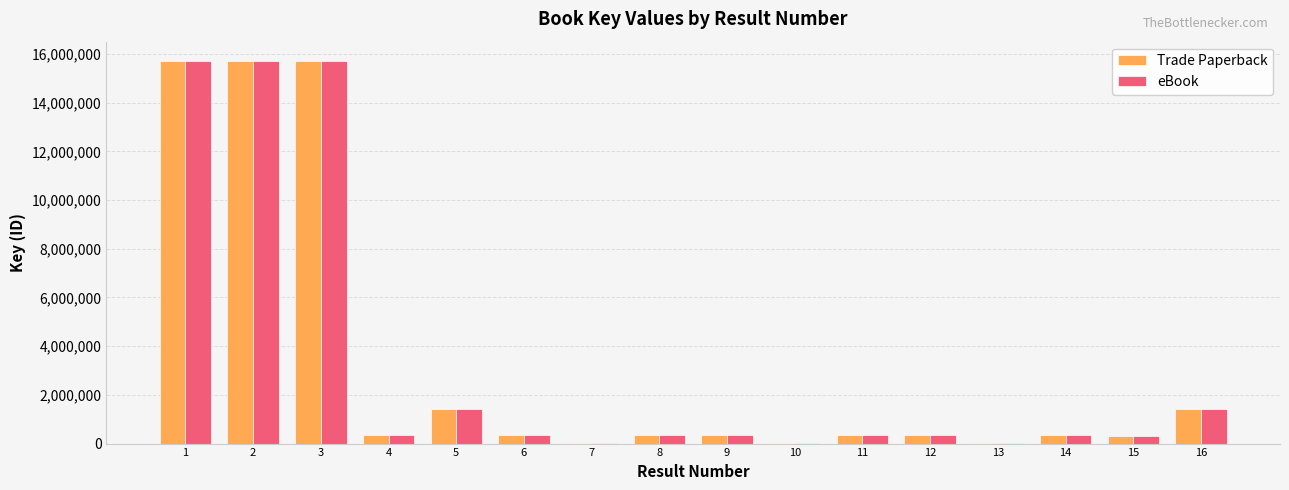

What is the average value of the Trade Paperback series?

3295172